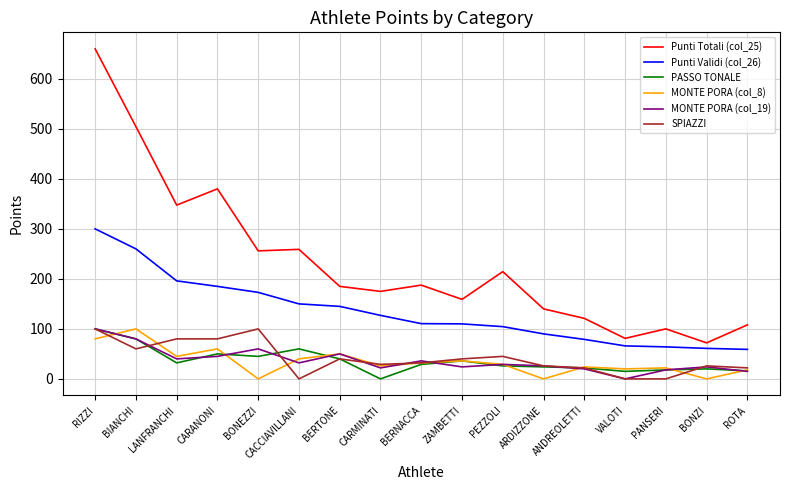

True or false: Punti Validi (col_26) and SPIAZZI cross at least once.

False